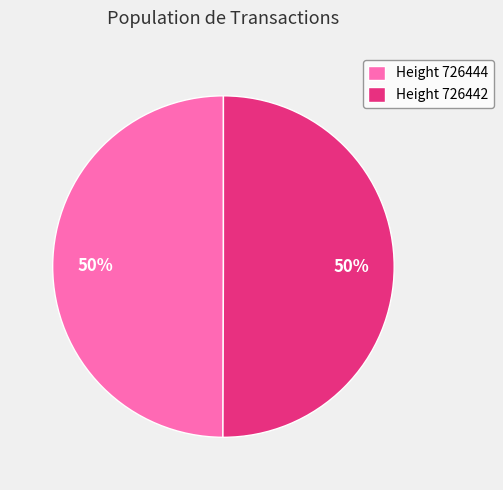

Combined, do Height 726442 and Height 726444 account for over 50%?

Yes